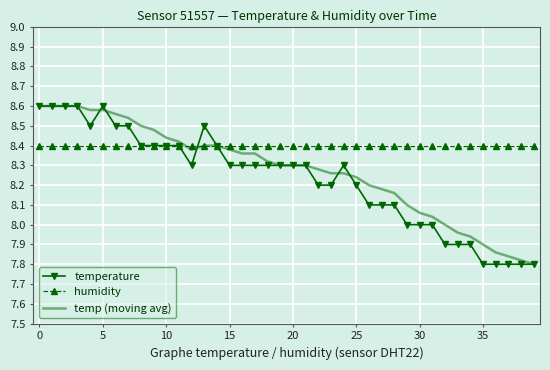

List the series in order of their overall mean, highest first.

humidity, temp (moving avg), temperature